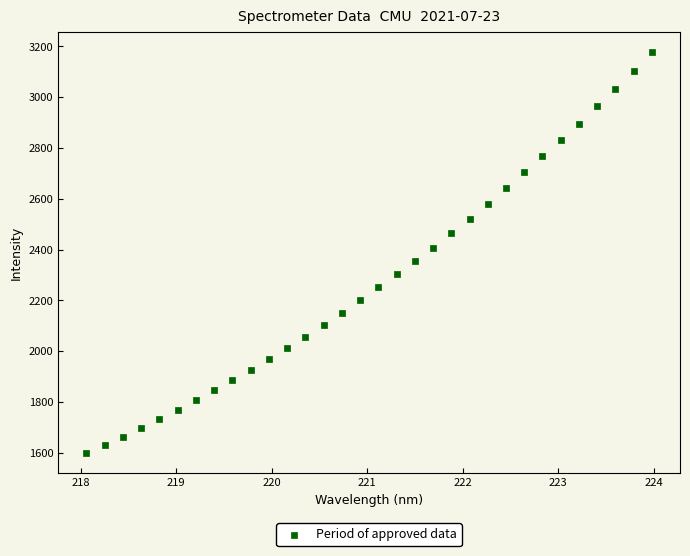

What is the range of X values (max minus min)?

5.9